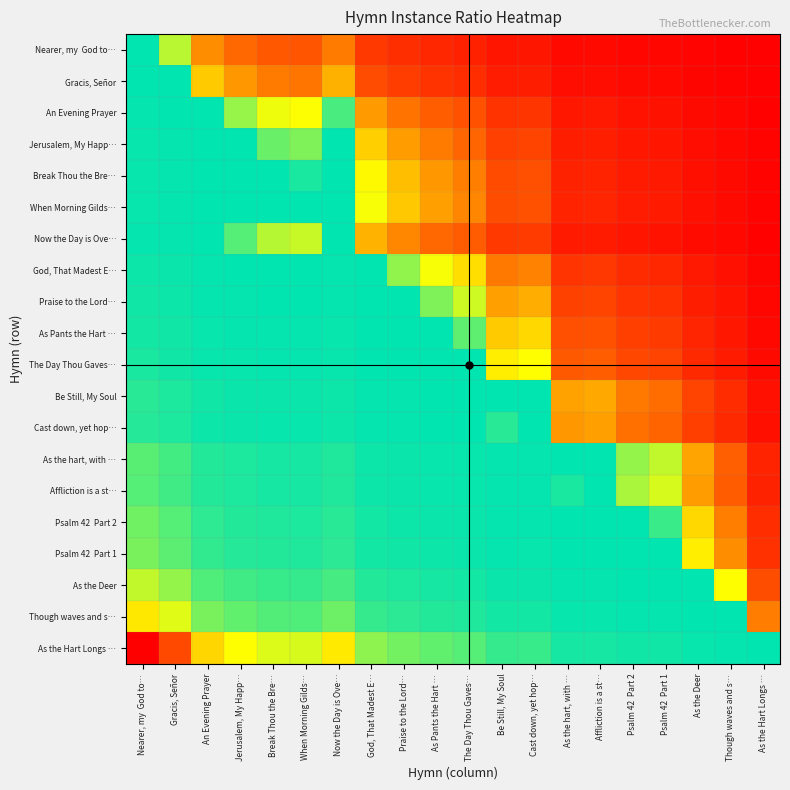

At how many categories does at least one series exceed 239?

1